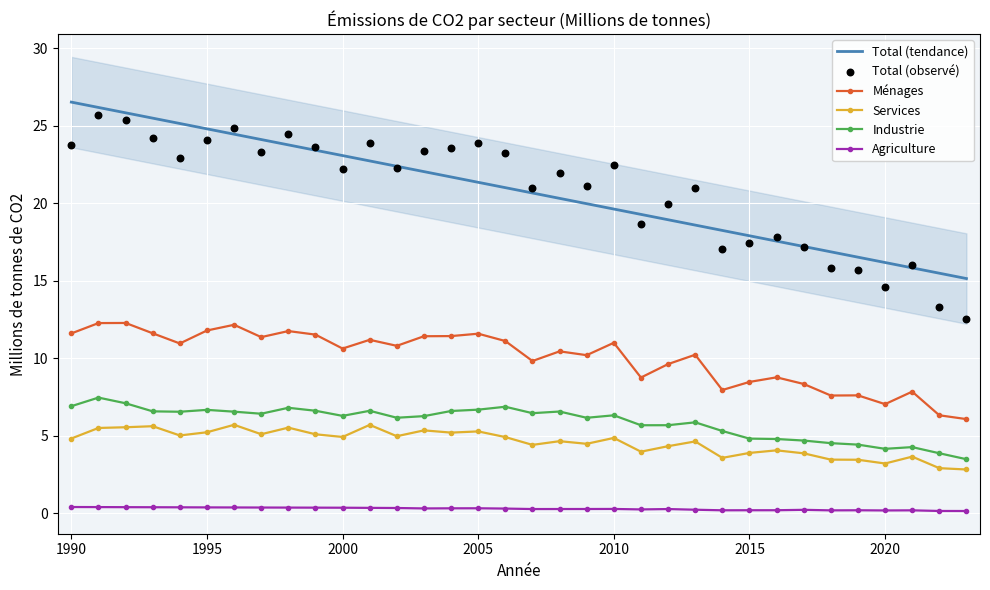

At how many categories does at least one series exceed 4?

34